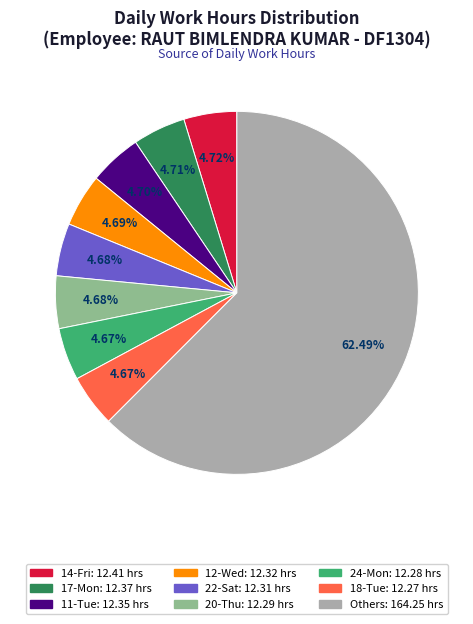

Is there a majority slice in this chart?

Yes